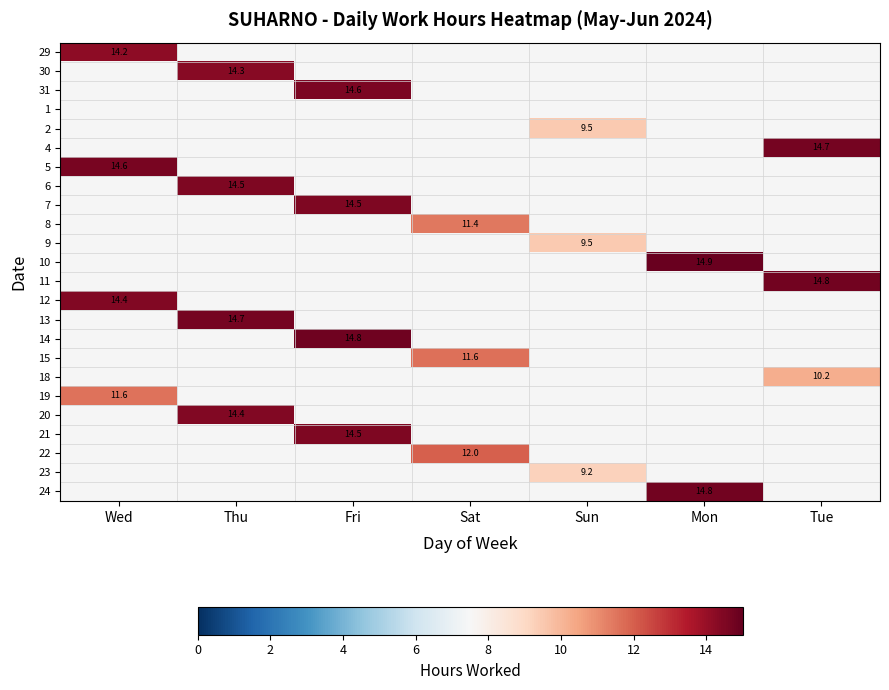

How many categories are shown in the chart?

7